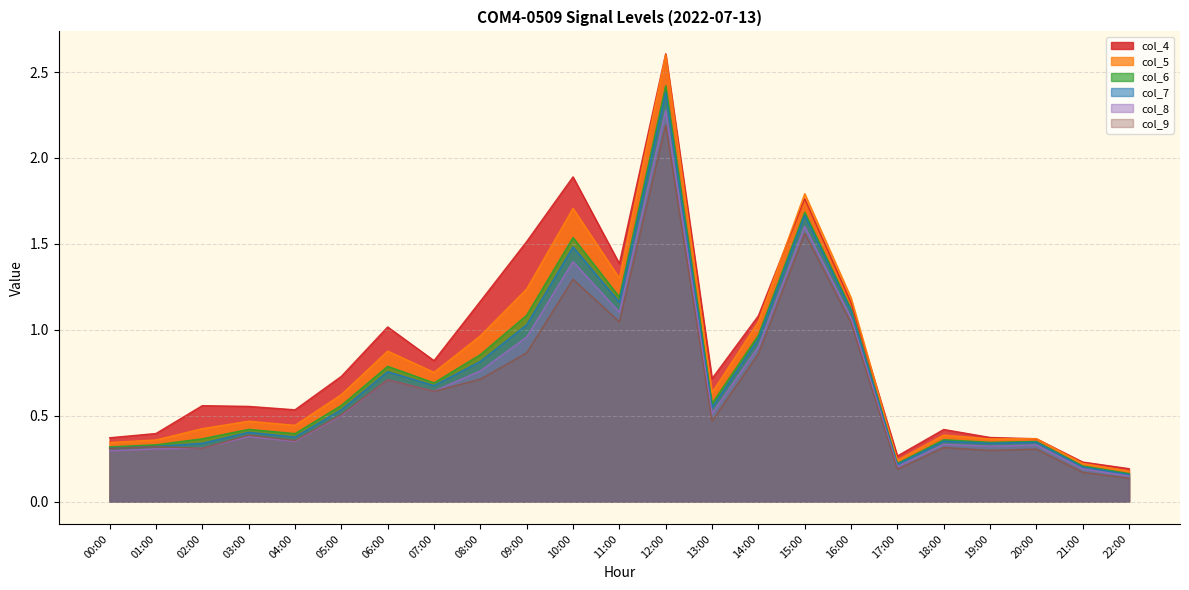

At which category does the chart reach its peak across all series?

12:00